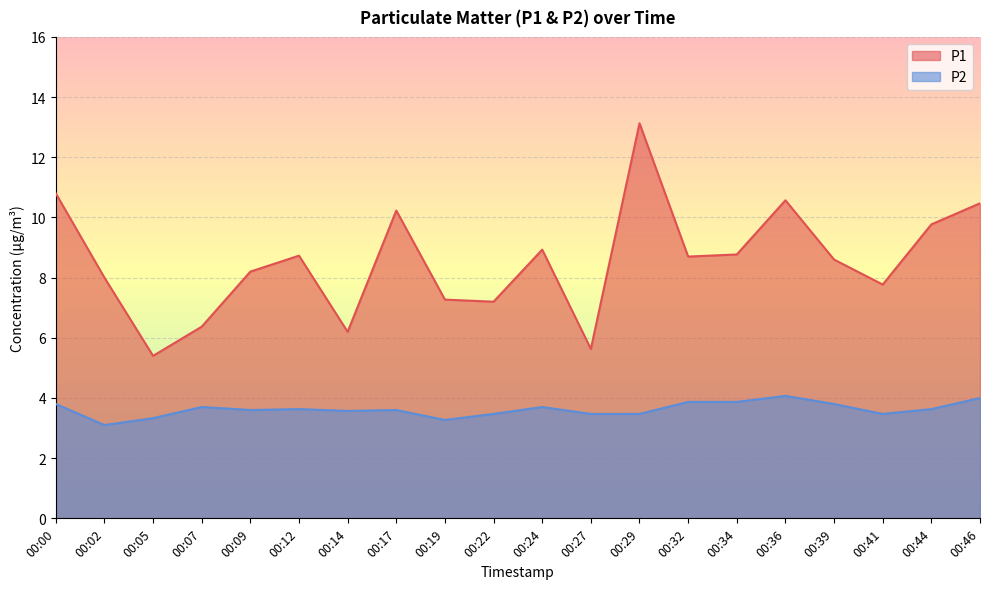

True or false: P1 and P2 intersect in this chart.

False